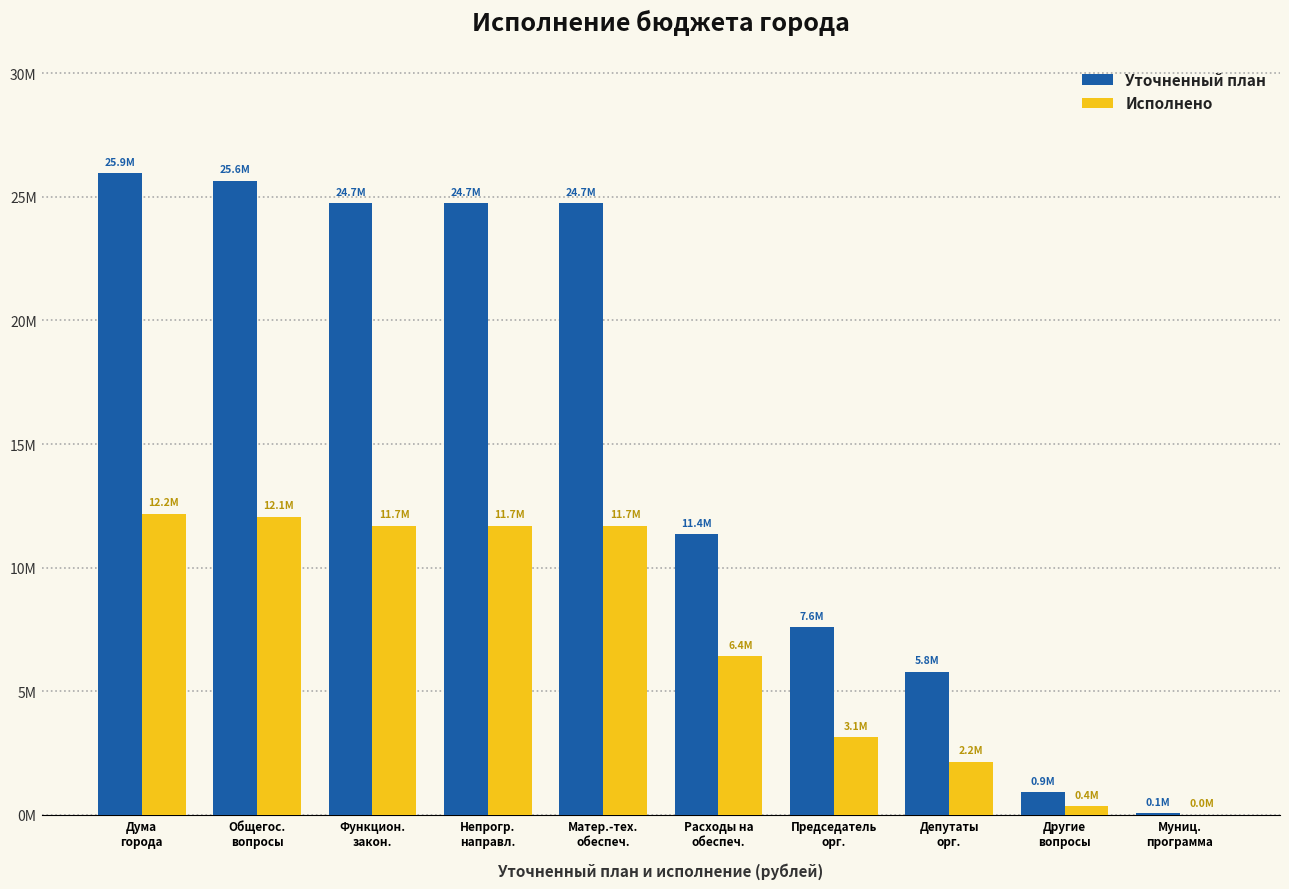

Reading left to right, extract all data points from this chart.

Уточненный план: Дума
города=25948200.0	Общегос.
вопросы=25644587.9	Функцион.
закон.=24730487.9	Непрогр.
направл.=24730487.9	Матер.-тех.
обеспеч.=24730487.9	Расходы на
обеспеч.=11351387.9	Председатель
орг.=7595800.0	Депутаты
орг.=5783300.0	Другие
вопросы=914100.0	Муниц.
программа=75000.0
Исполнено: Дума
города=12187185.1	Общегос.
вопросы=12055419.6	Функцион.
закон.=11697919.6	Непрогр.
направл.=11697919.6	Матер.-тех.
обеспеч.=11697919.6	Расходы на
обеспеч.=6411888.1	Председатель
орг.=3132440.1	Депутаты
орг.=2153591.4	Другие
вопросы=357500.0	Муниц.
программа=5000.0